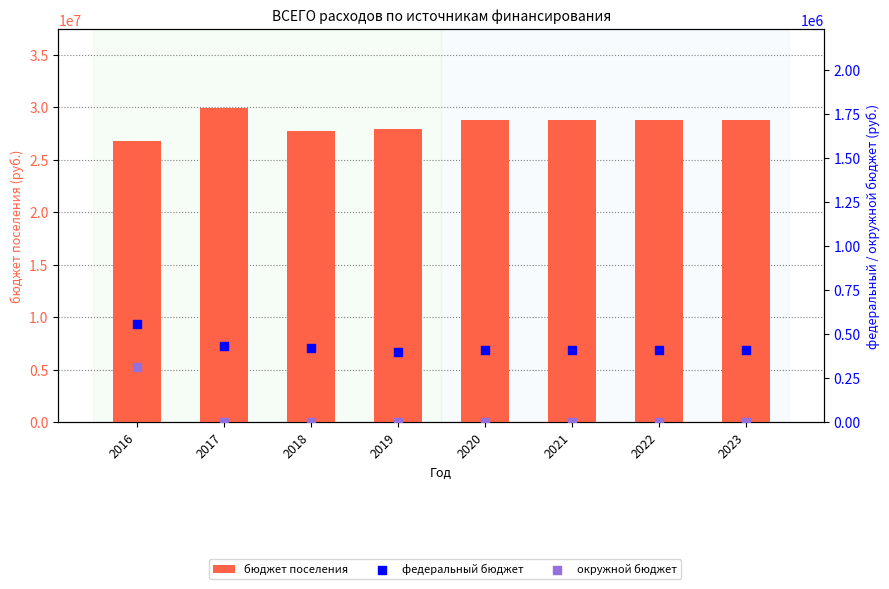

What is the total value across all series at 2023?

29184300.0